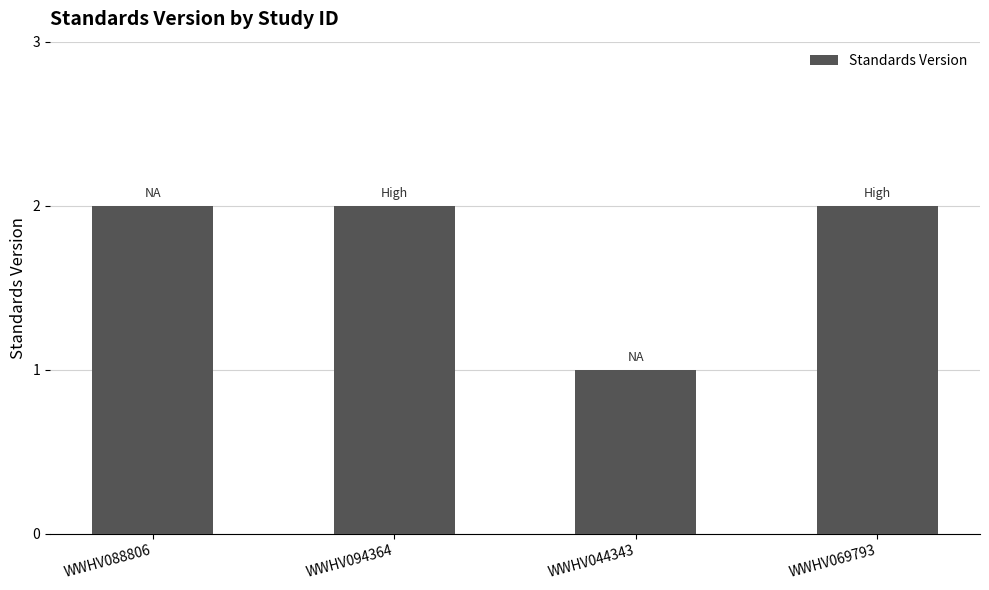

What is the difference between the maximum and minimum values?

1